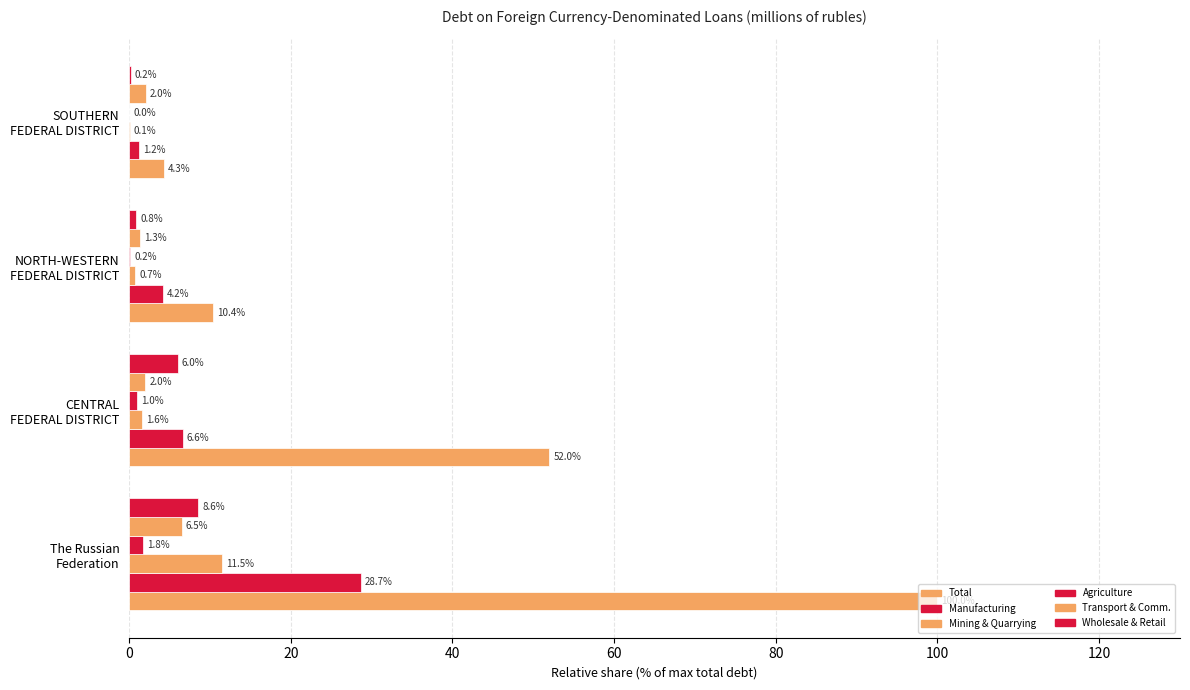

How many values in the Total series exceed 51?

2